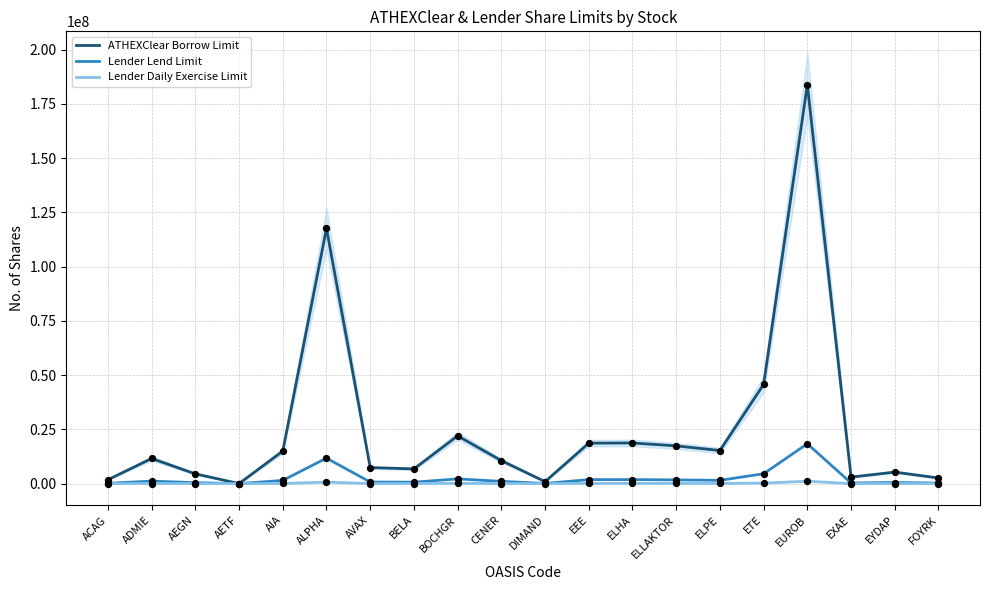

Which series has the largest Y range (max minus min)?

ATHEXClear Borrow Limit